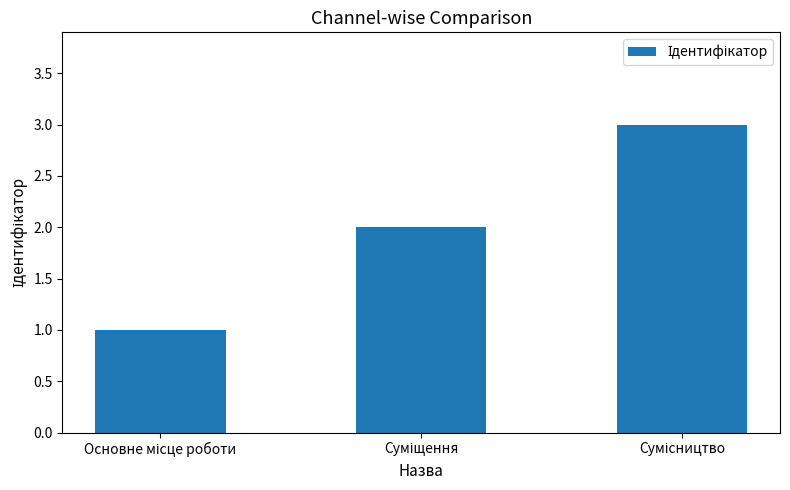

What is the greatest value displayed?

3